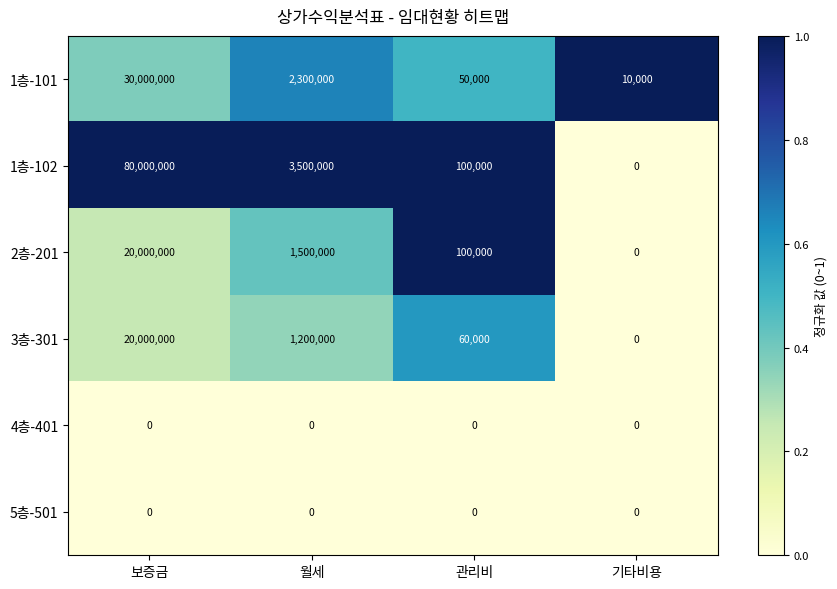

Rank the categories by 1층-102 value from highest to lowest.

보증금, 월세, 관리비, 기타비용